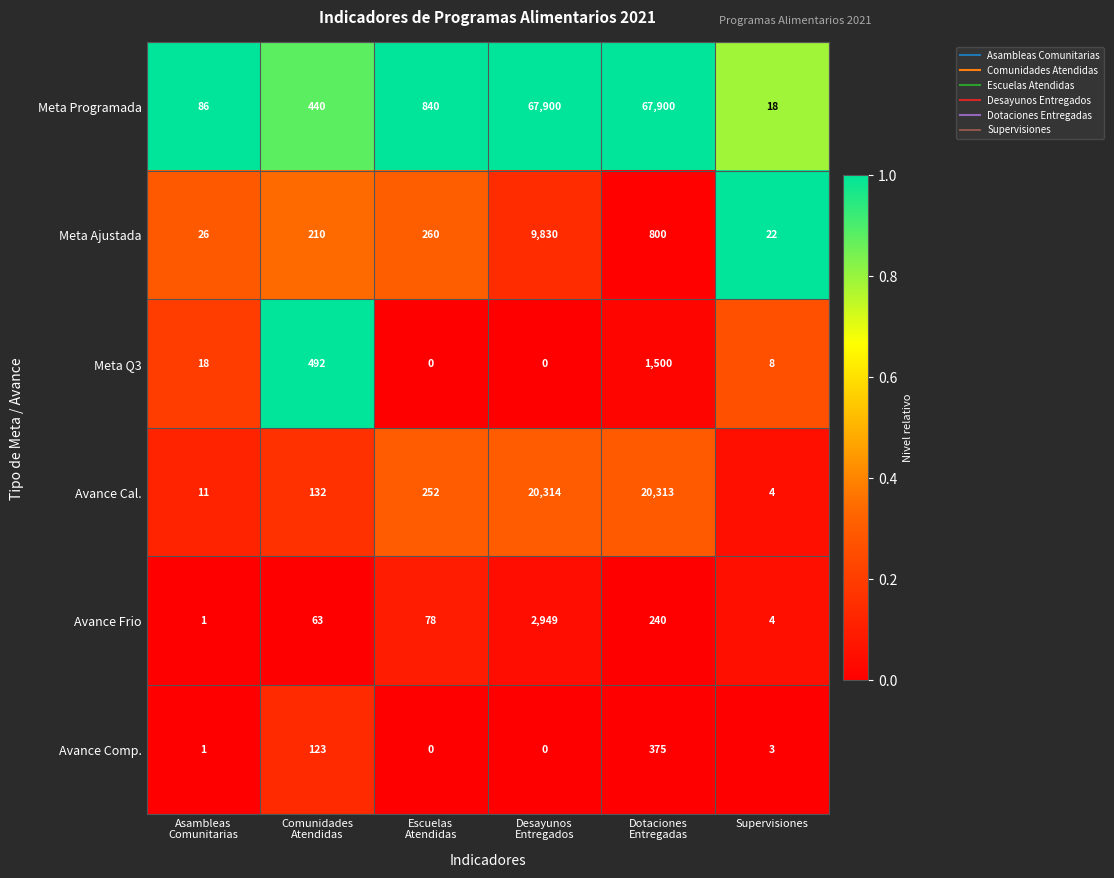

What is the difference between the second highest and minimum values in the Avance Frio series?

239